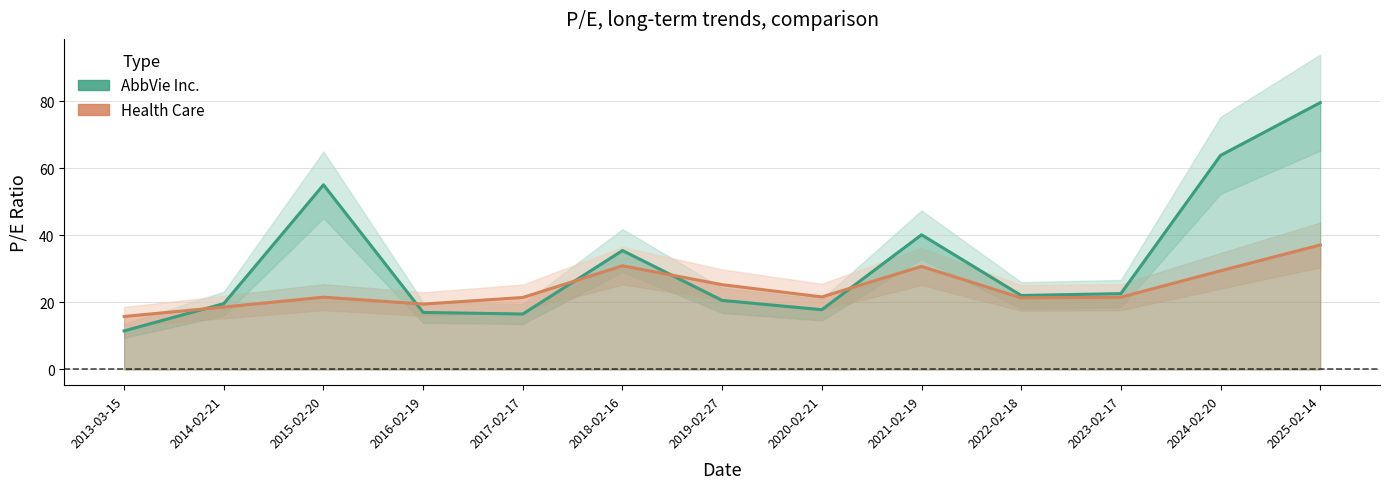

What value does the AbbVie Inc. series have at 2016-02-19?

17.0